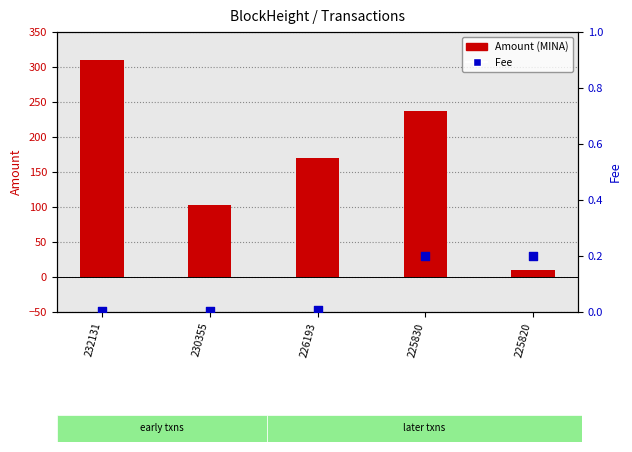

What are all the series names shown in the legend?

Amount, Fee